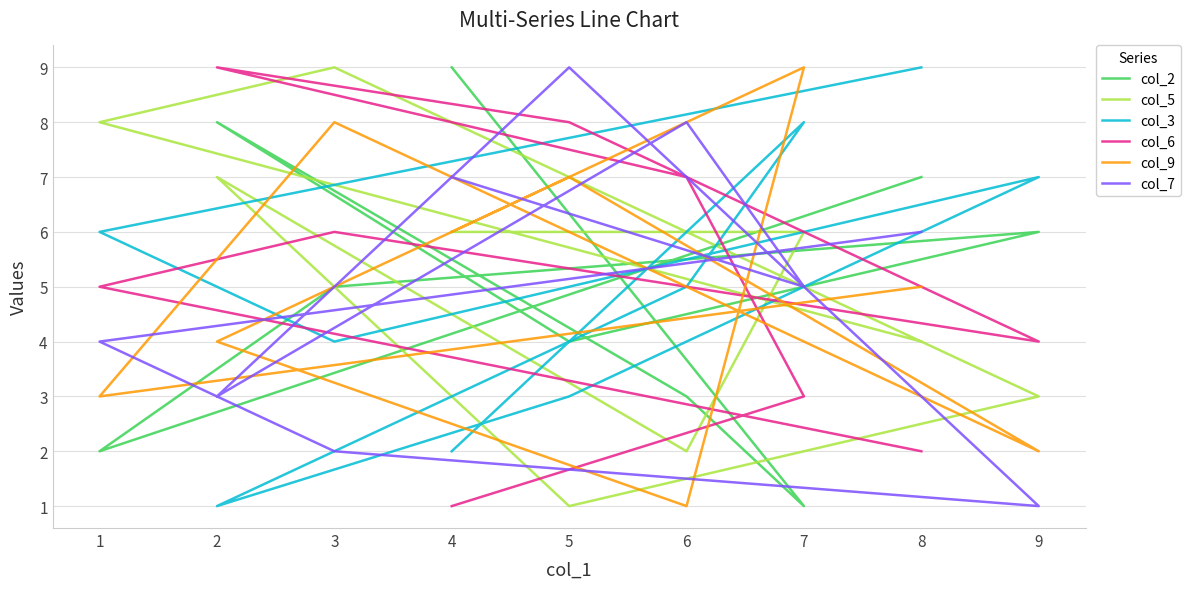

Does the chart have visible grid lines?

Yes